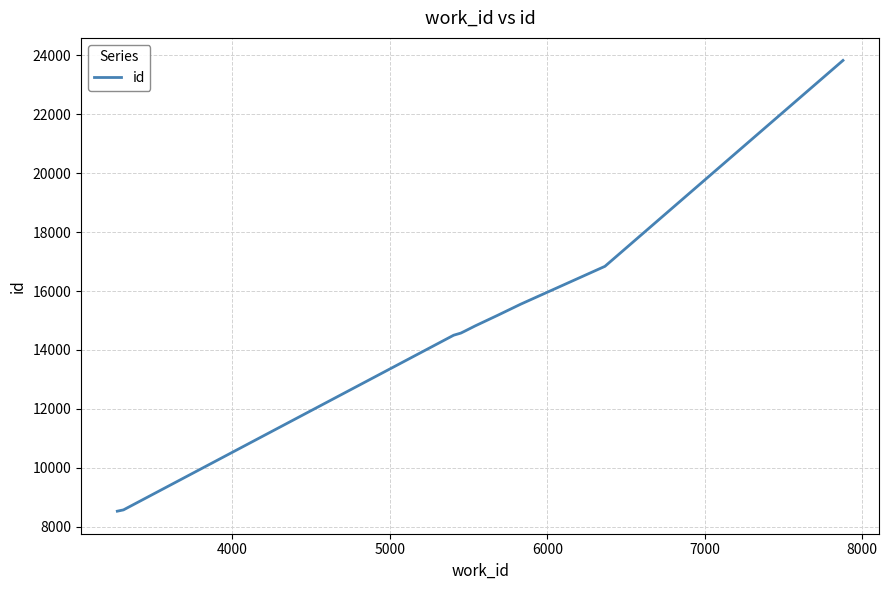

What is the smallest value displayed?

8532